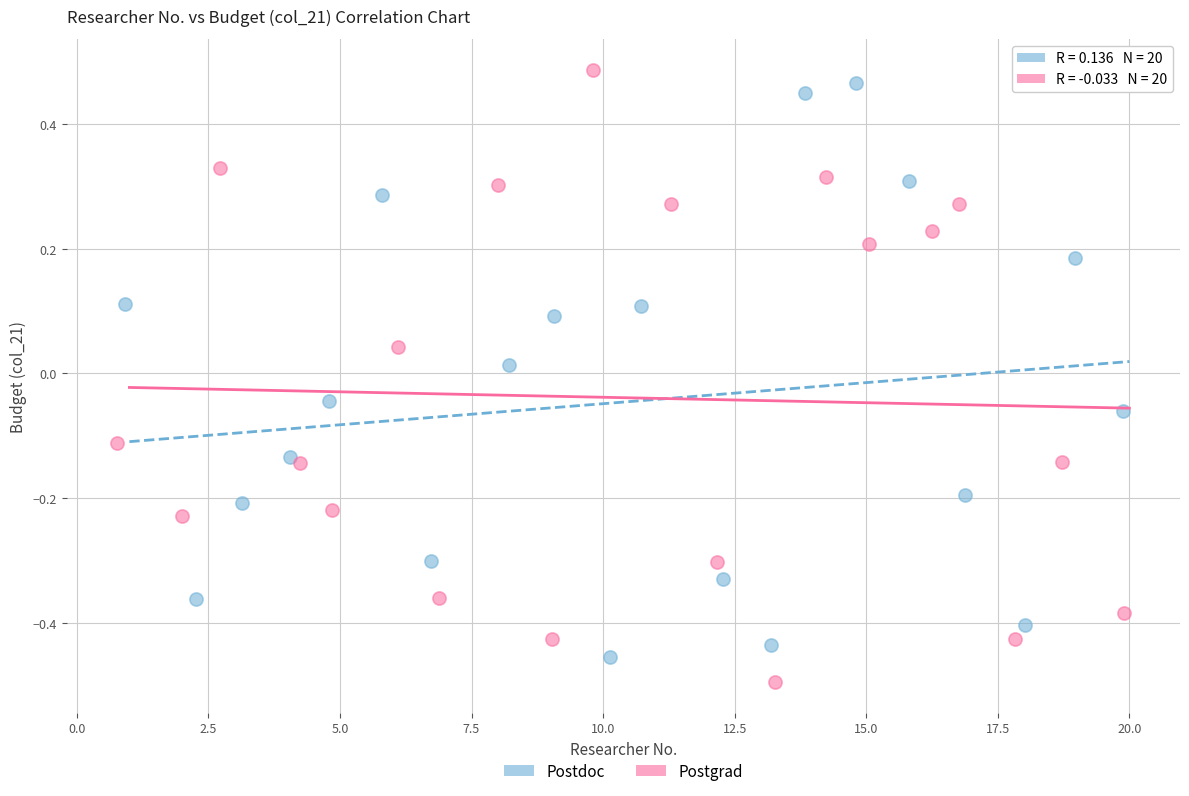

Which series reaches the maximum Y coordinate?

Postgrad